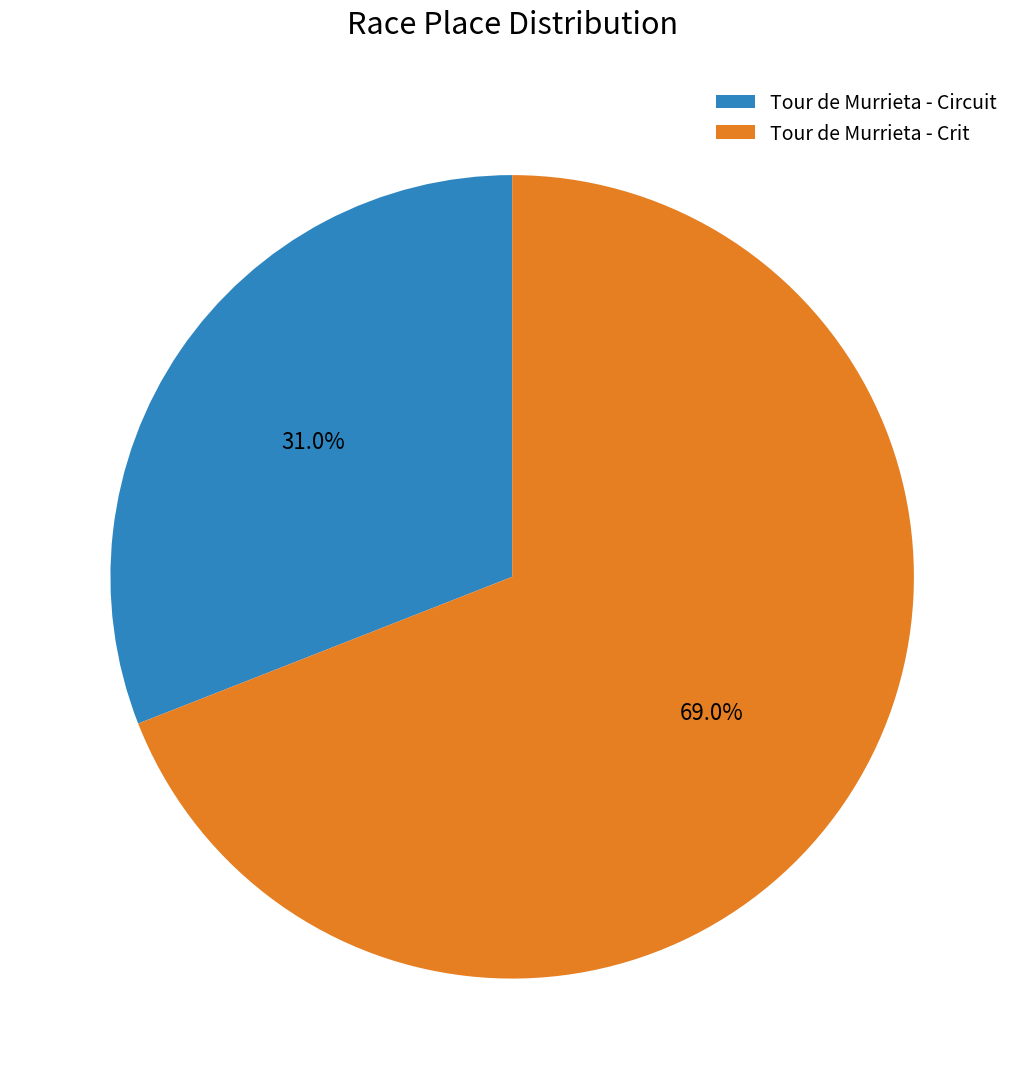

How many slices are in this pie chart?

2